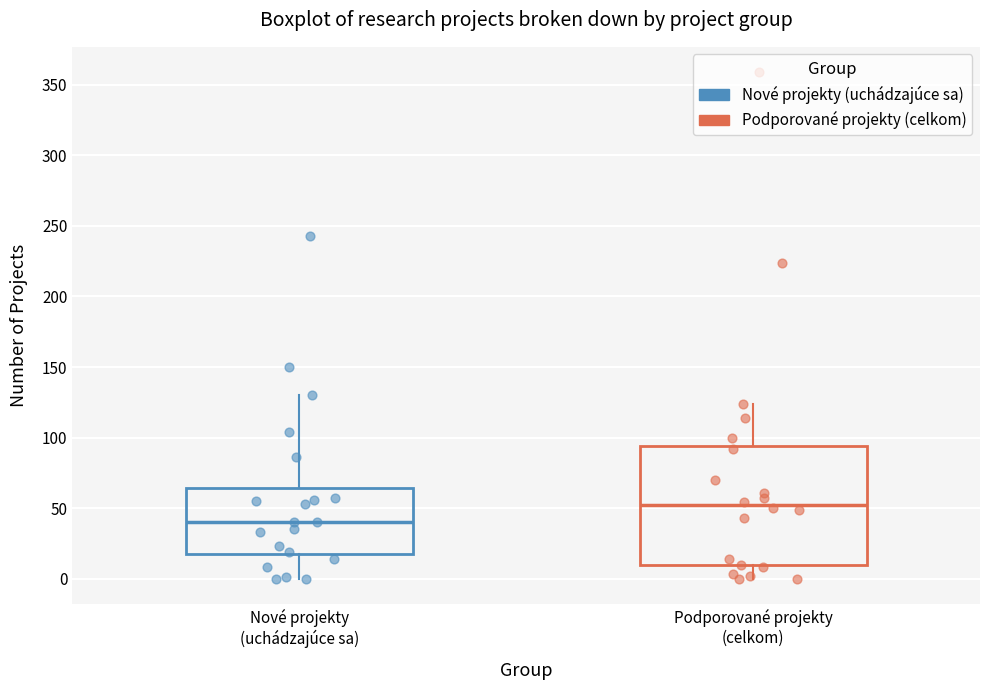

Where is the lower edge of the box for Nové projekty (uchádzajúce sa) on the y-axis? The values are not printed on the chart, so give them approximately, as read against the axis.

20